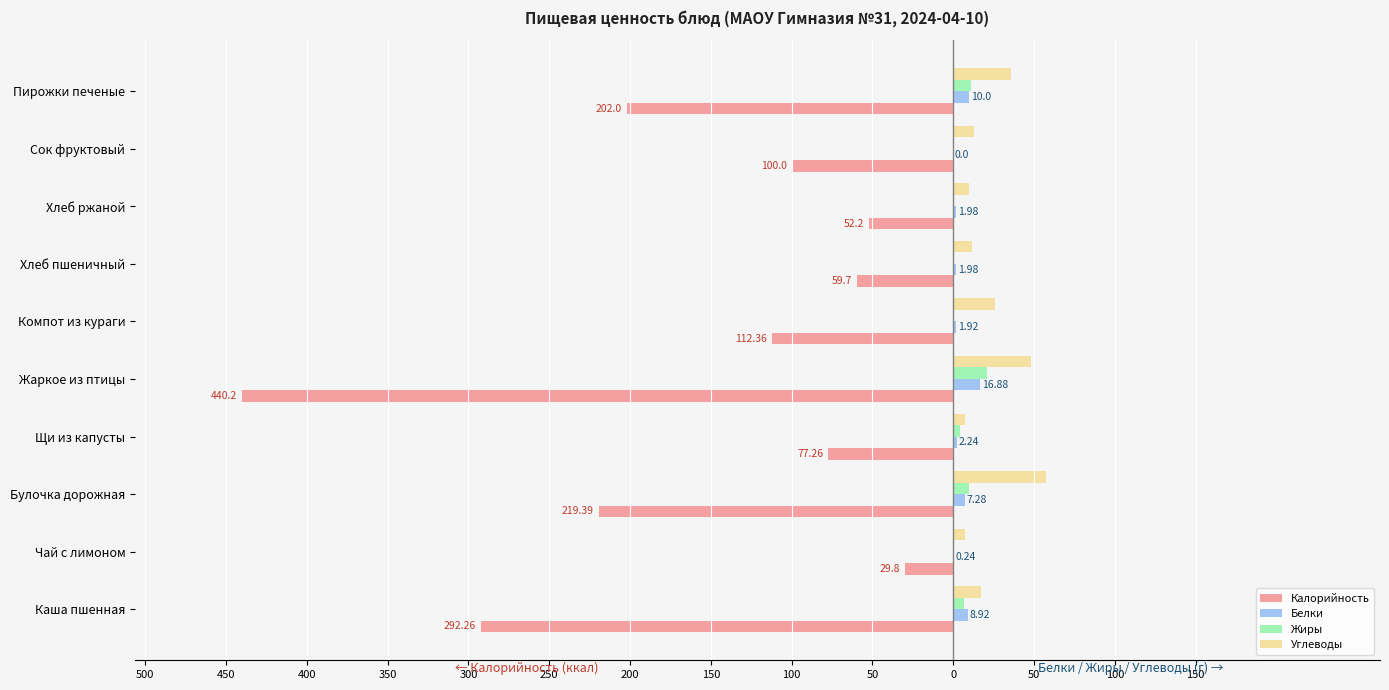

What is the difference between the maximum and minimum values in the Жиры series?

20.9